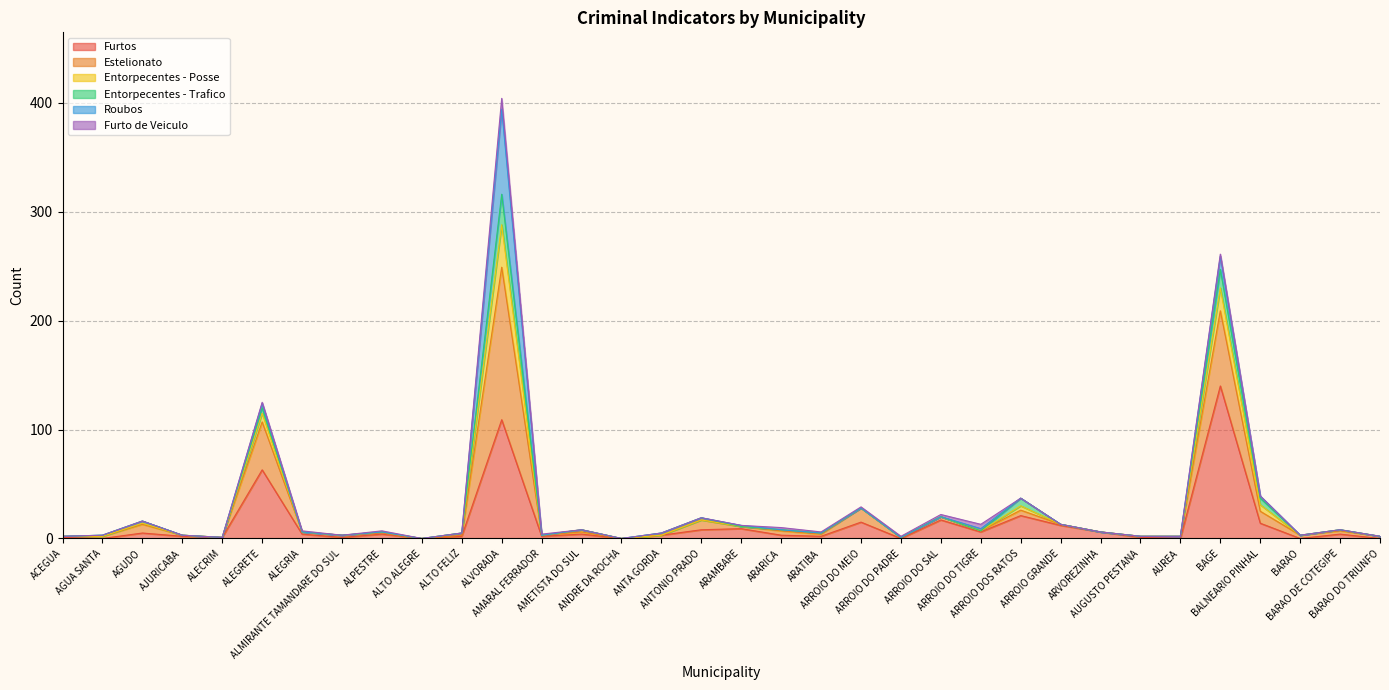

What is the maximum value for Furtos?

140